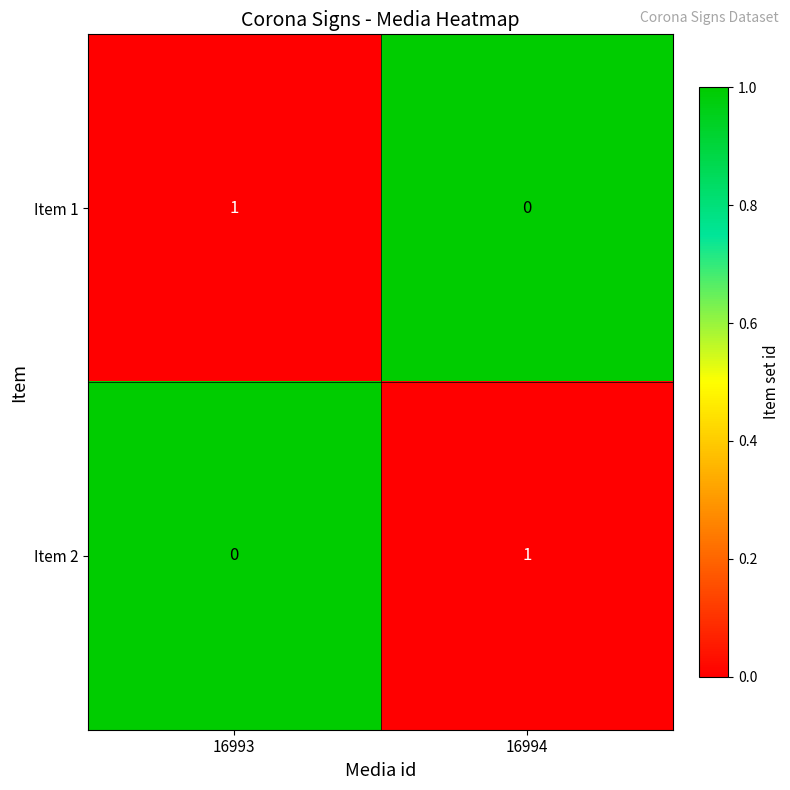

Count the number of categories in the chart.

2